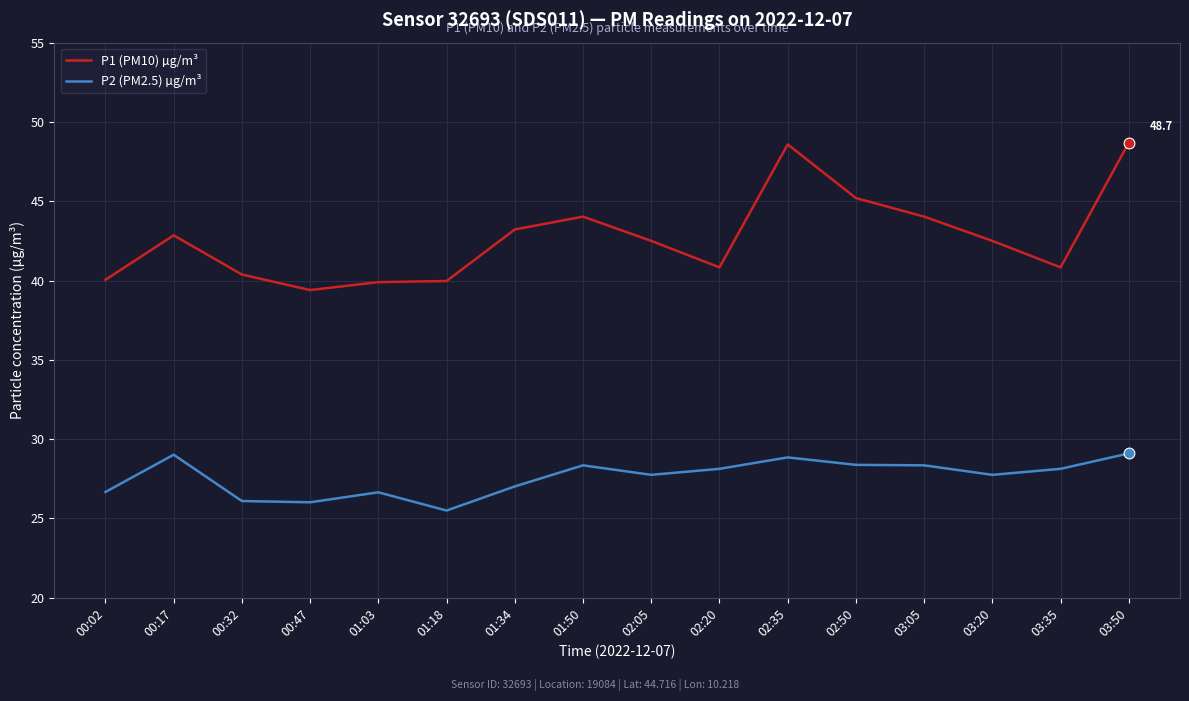

What are all the series names shown in the legend?

P1 (PM10) µg/m³, P2 (PM2.5) µg/m³